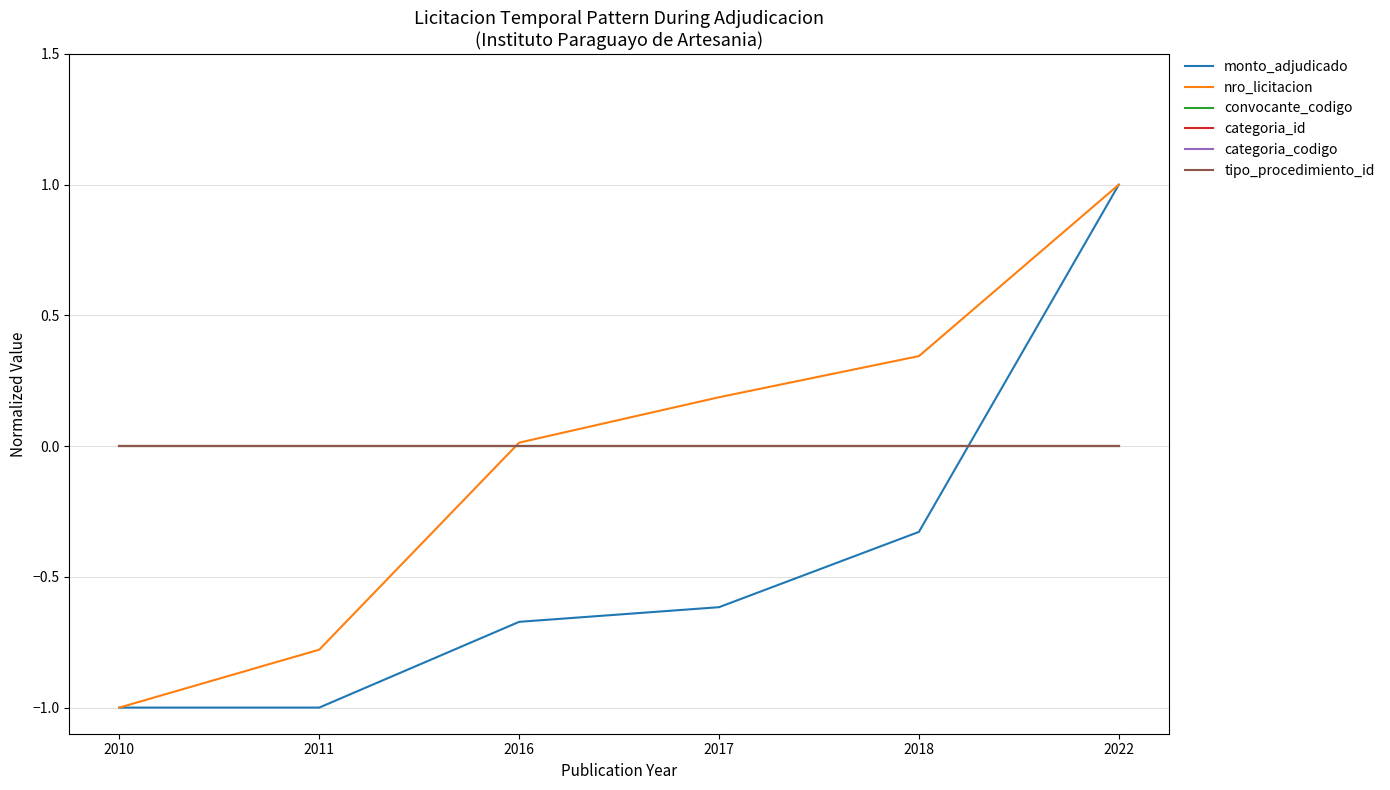

True or false: convocante_codigo and tipo_procedimiento_id intersect in this chart.

False